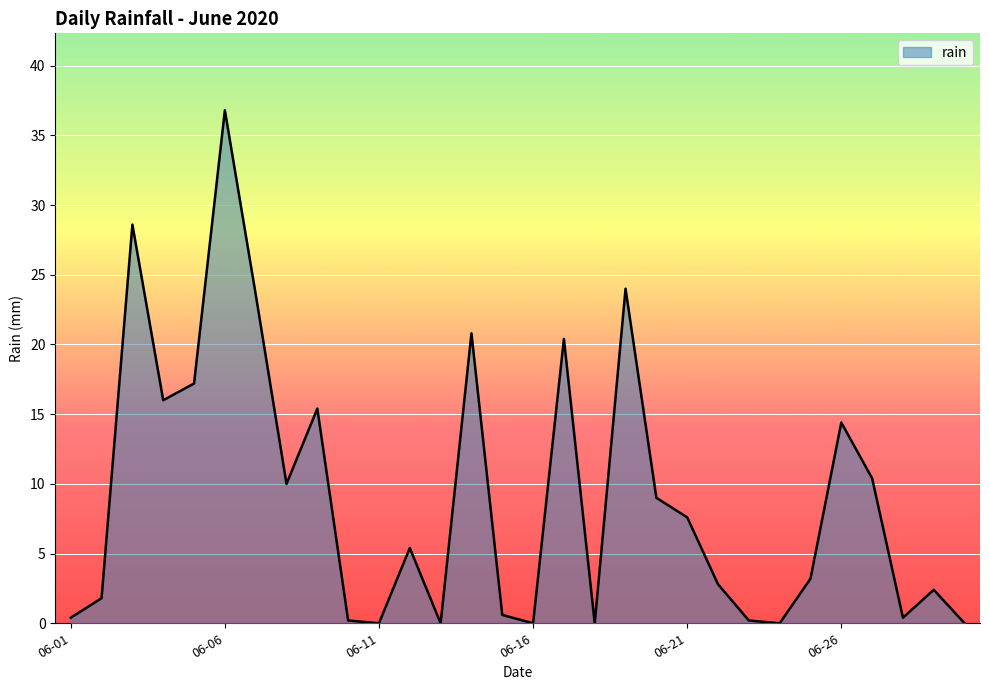

What is the difference between the maximum and minimum values?

36.8